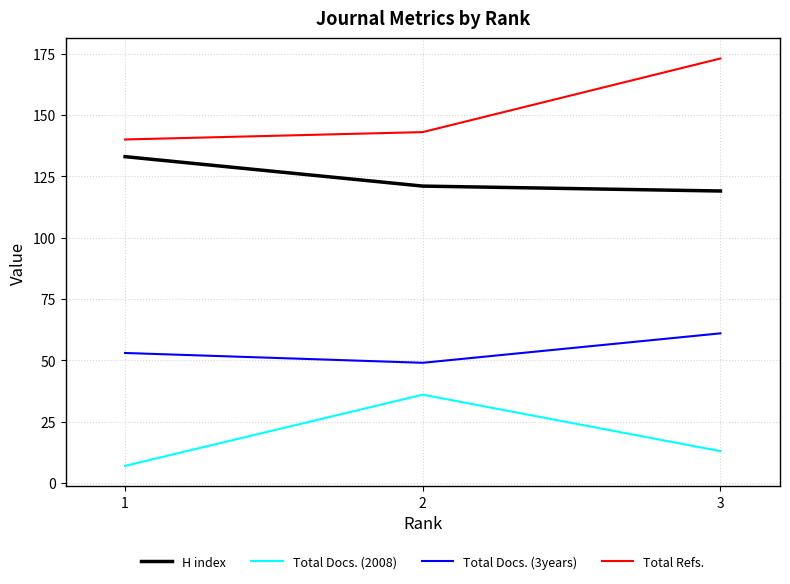

The value of Total Docs. (3years) at 1 is 26. True or false?

False